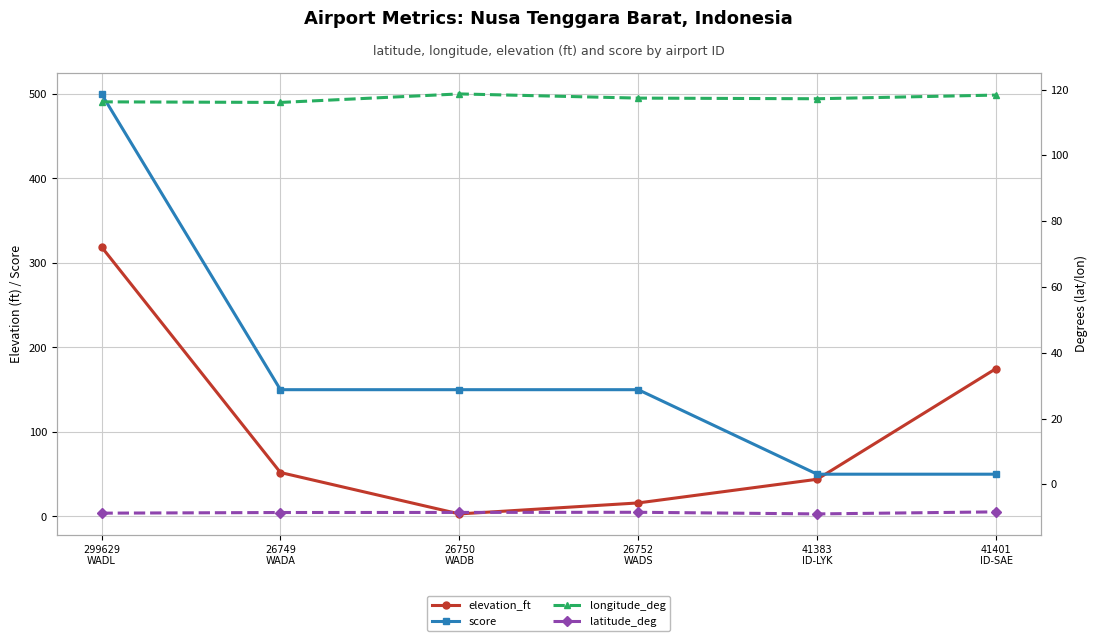

Where do score and elevation_ft first cross each other?

41383
ID-LYK and 41401
ID-SAE